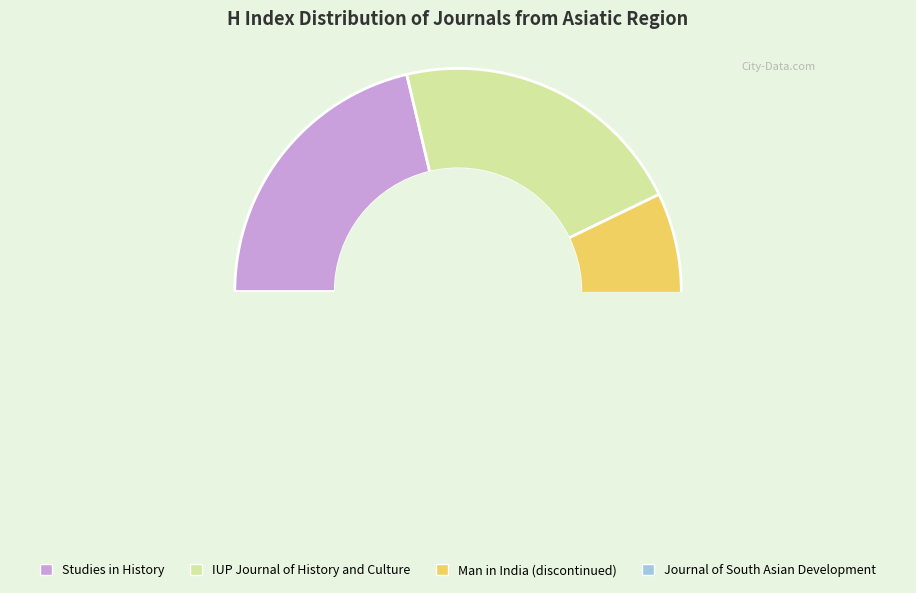

How many slices are in this pie chart?

4